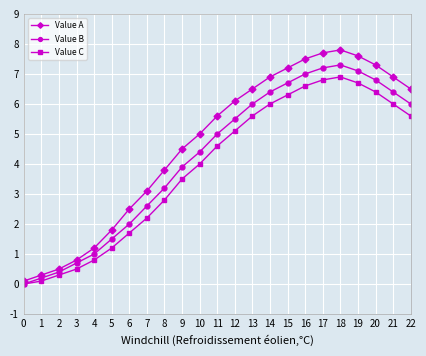

Which series has the largest range (max minus min)?

Value A